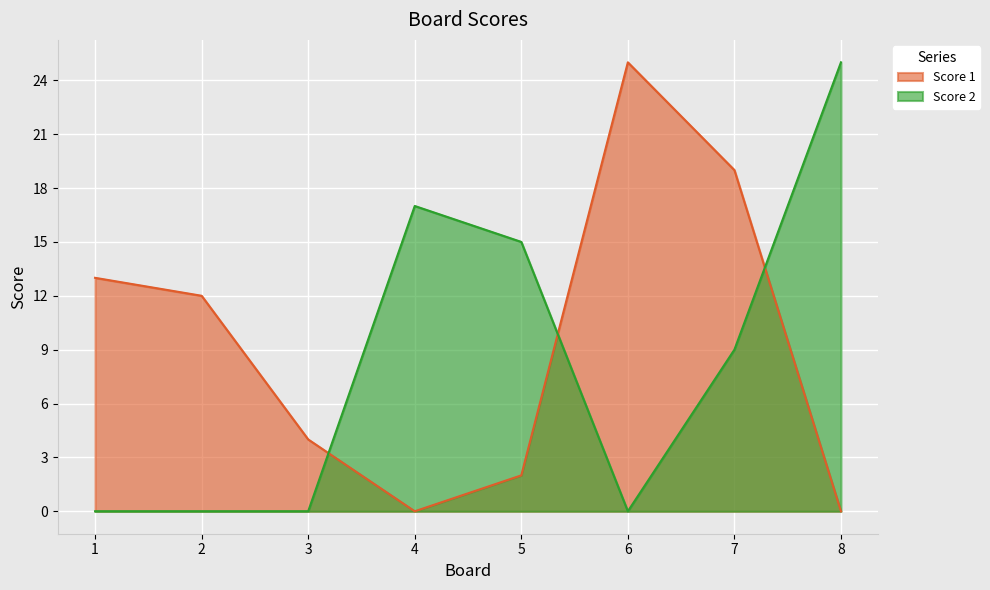

What is the difference between the maximum and second lowest values in the Score 2 series?

25